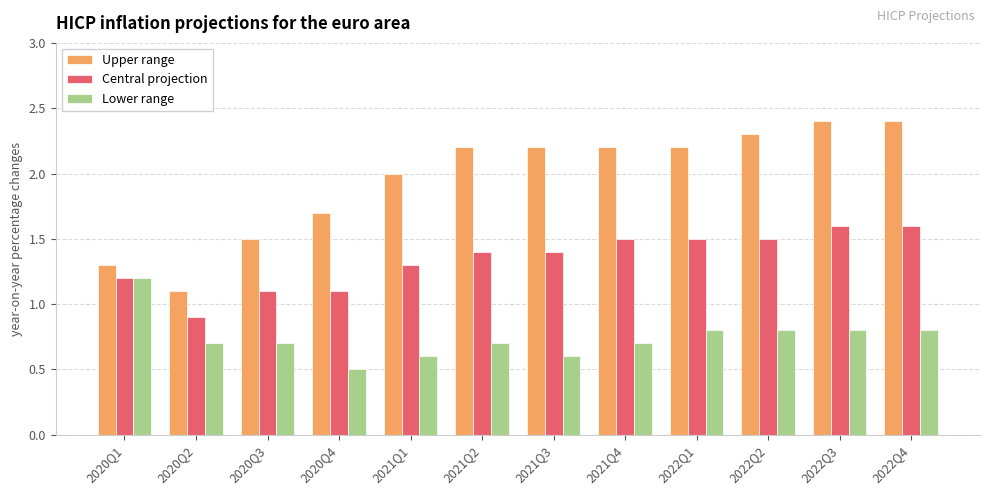

How many groups of bars are there?

12